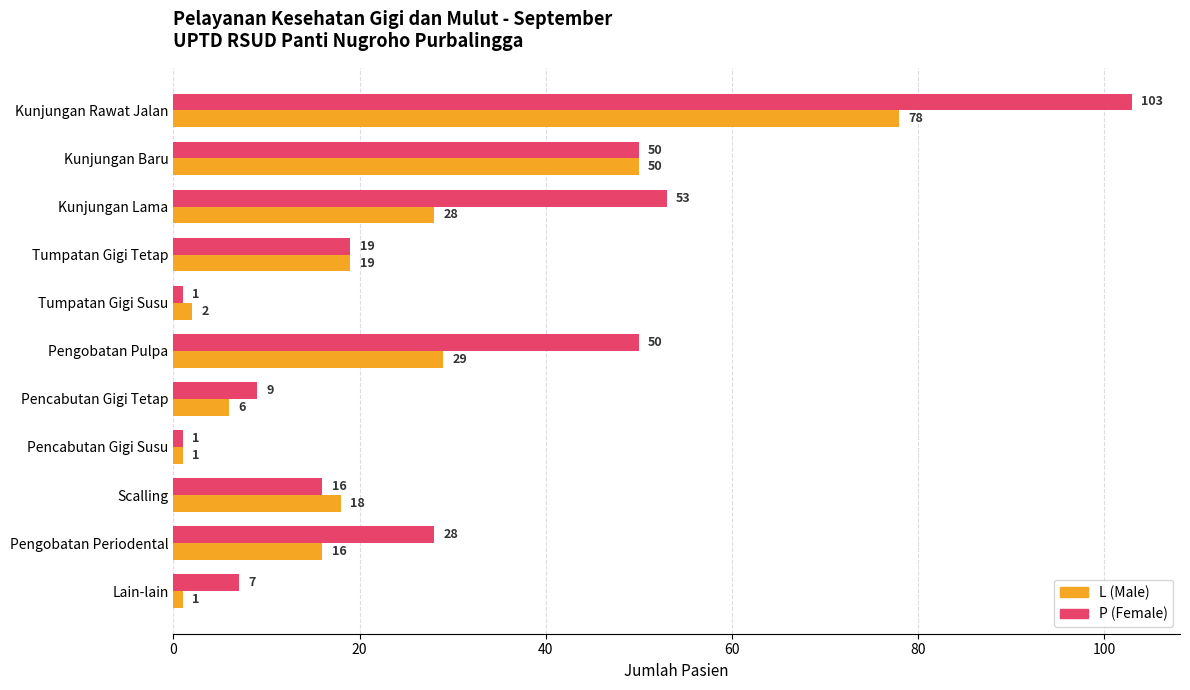

Which series has the widest spread of values?

P (Female)